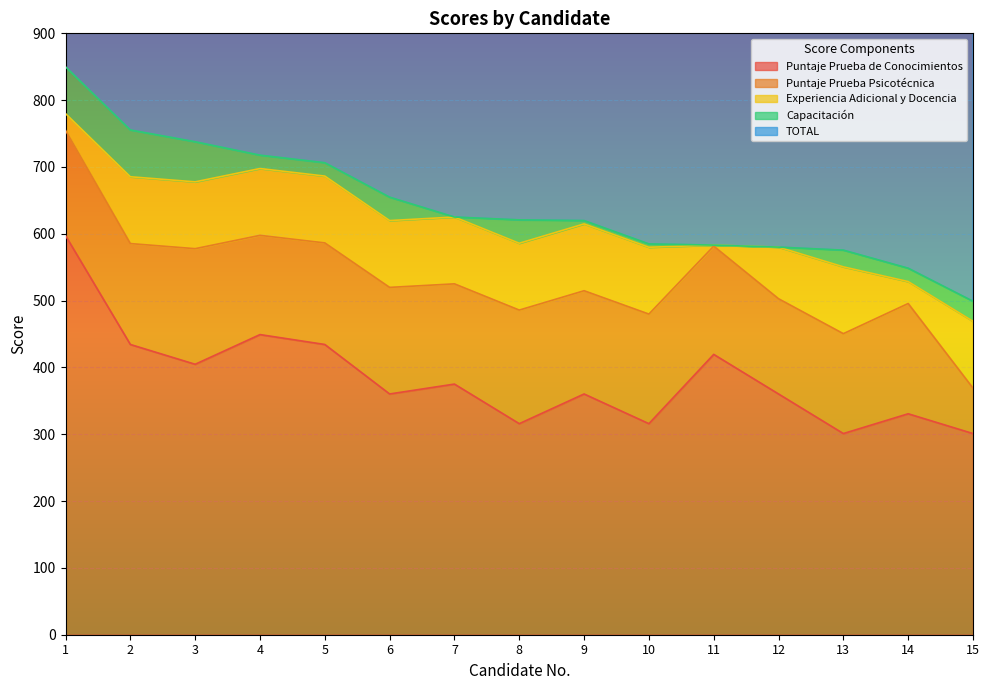

What is the value of the Capacitación point at the 1st from the left?

70.0